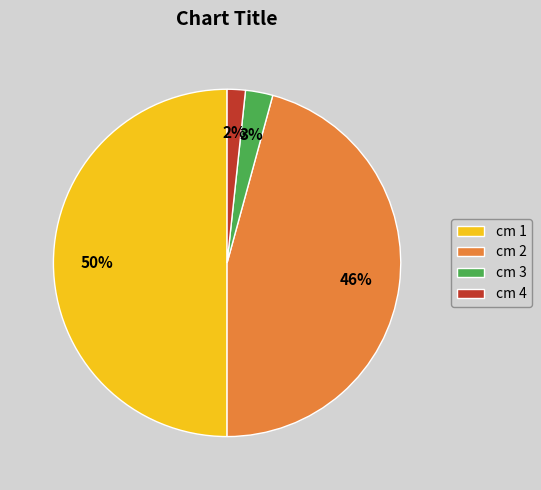

Rank the categories by value from lowest to highest.

cm 4, cm 3, cm 2, cm 1